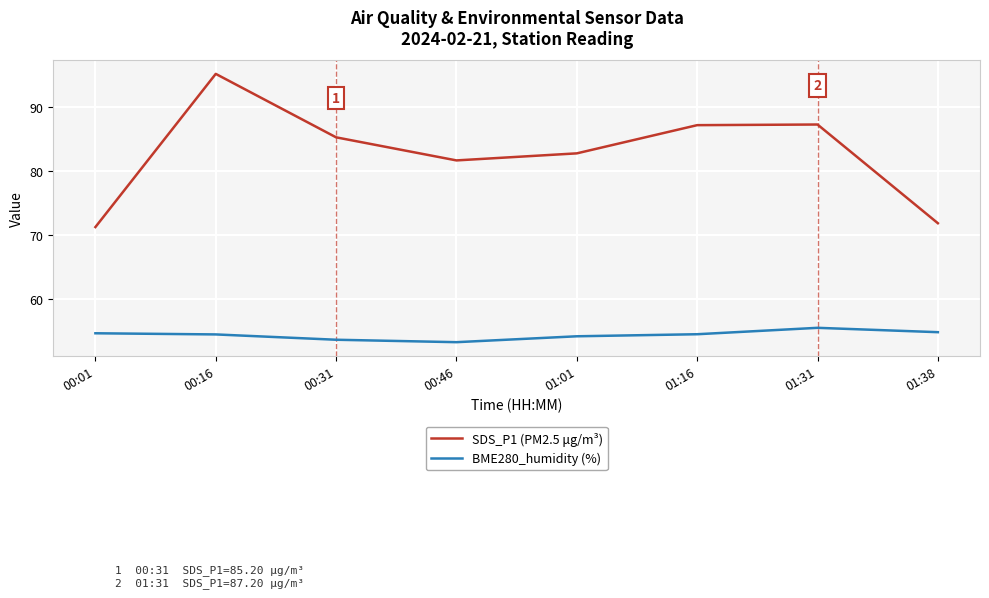

What position from the right is 00:01?

8